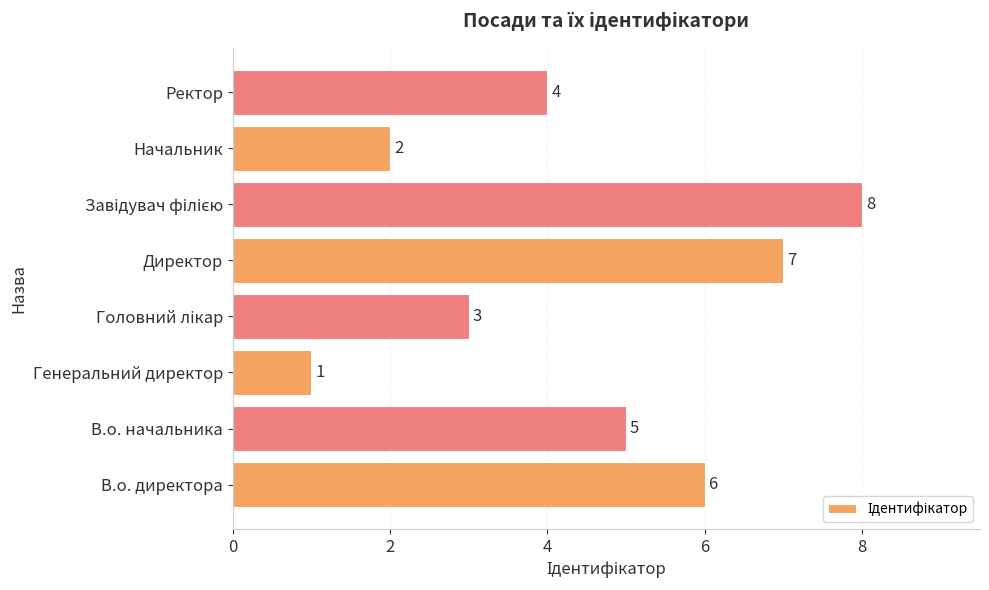

True or false: the data shows 7 at В.о. начальника.

False